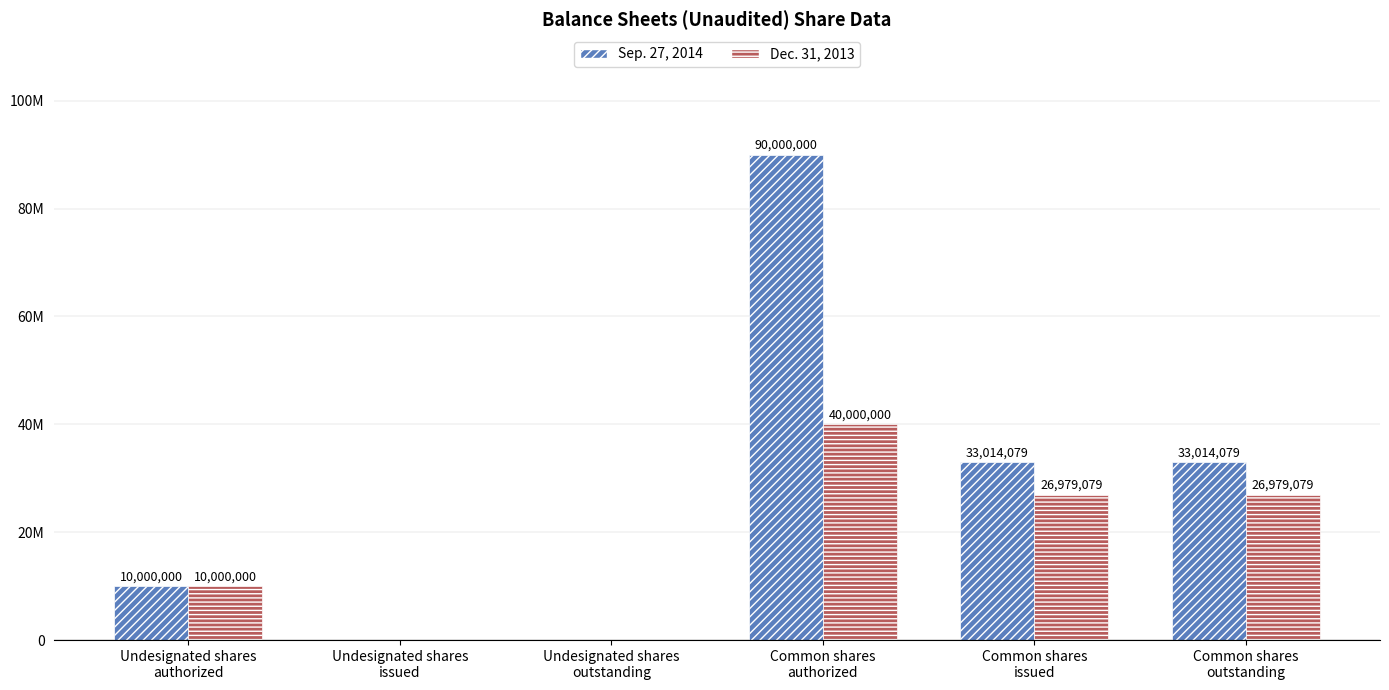

What is the label of the 4th bar from the right?

Undesignated shares
outstanding